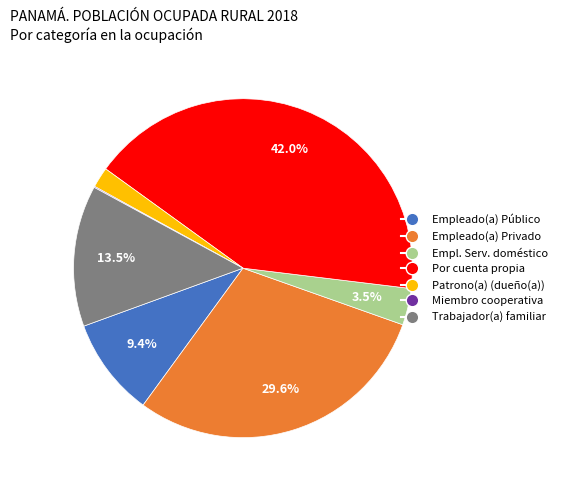

Is there any slice that represents more than half of the pie?

No